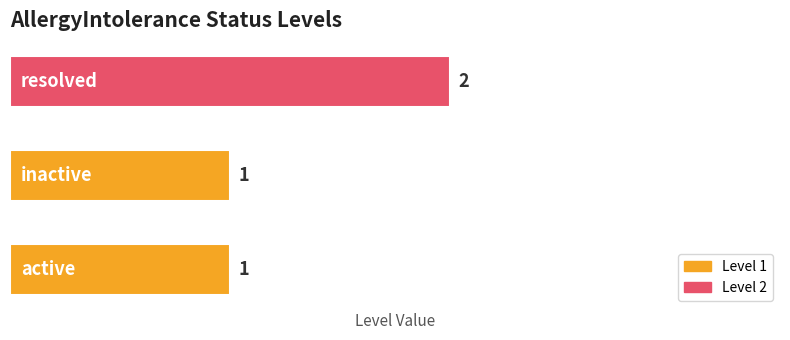

Reading top to bottom, extract all data points from this chart.

2	1	1